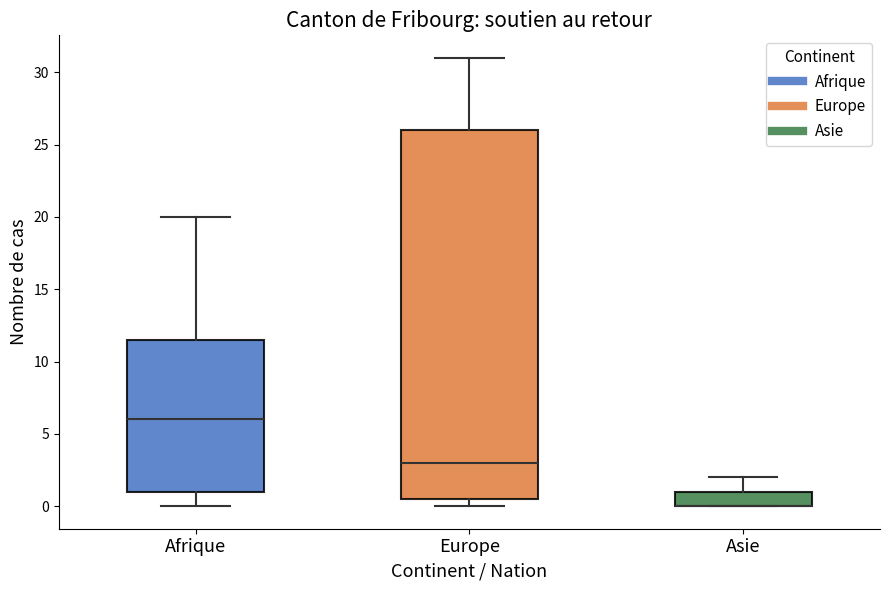

Comparing the boxes themselves (not the whiskers), which one is the tallest?

Europe